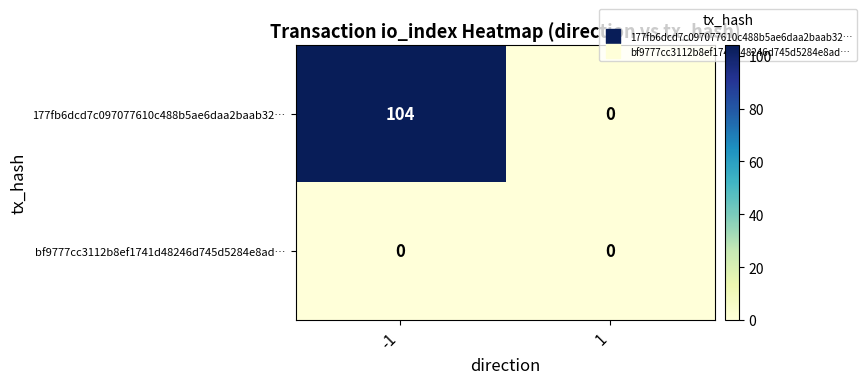

Between -1 and 1, which series saw the biggest shift?

177fb6dcd7c097077610c488b5ae6daa2baab32…